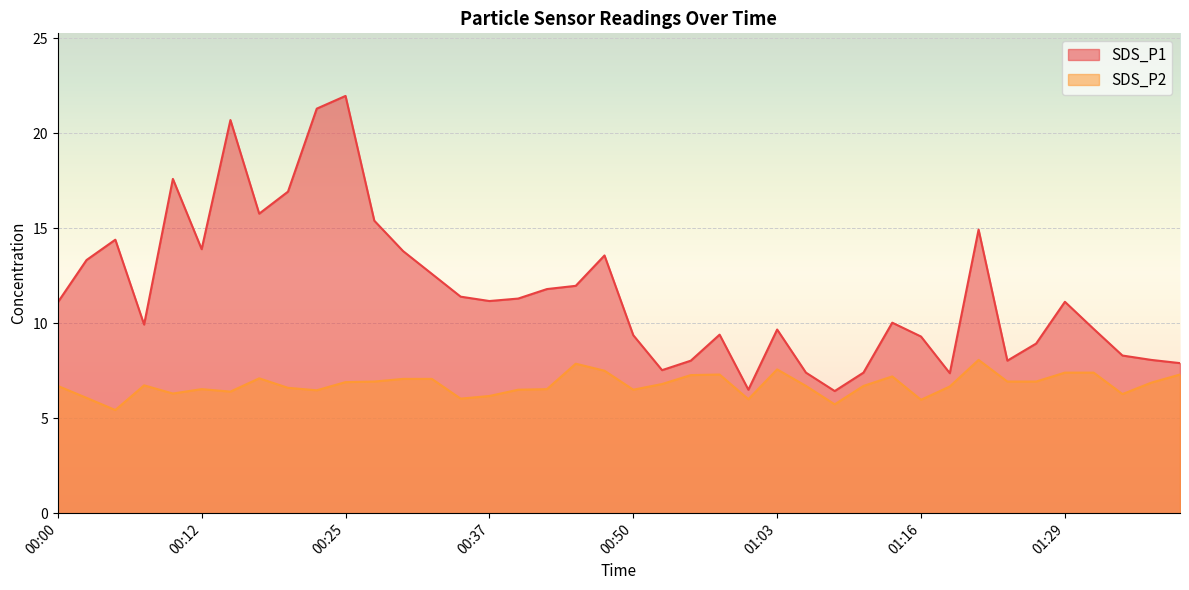

What is the highest value of the SDS_P2 series?

8.1